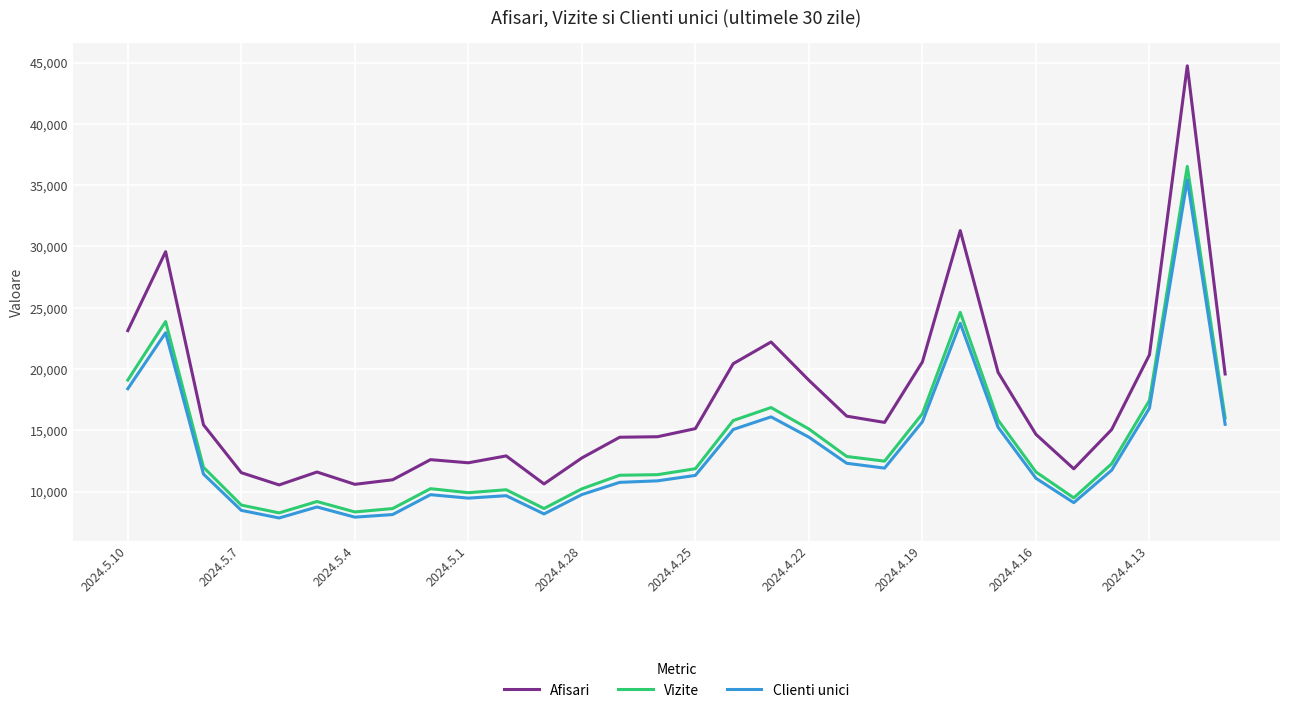

Which series has the largest range (max minus min)?

Afisari